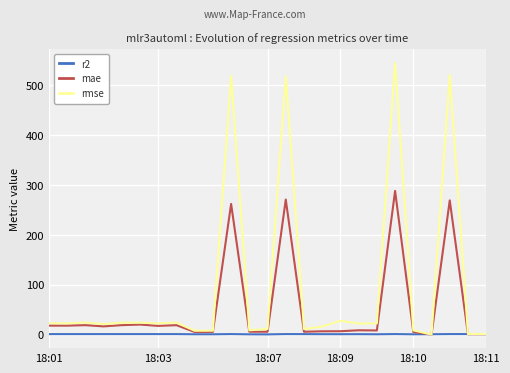

Rank the series by their average value, from lowest to highest.

r2, mae, rmse